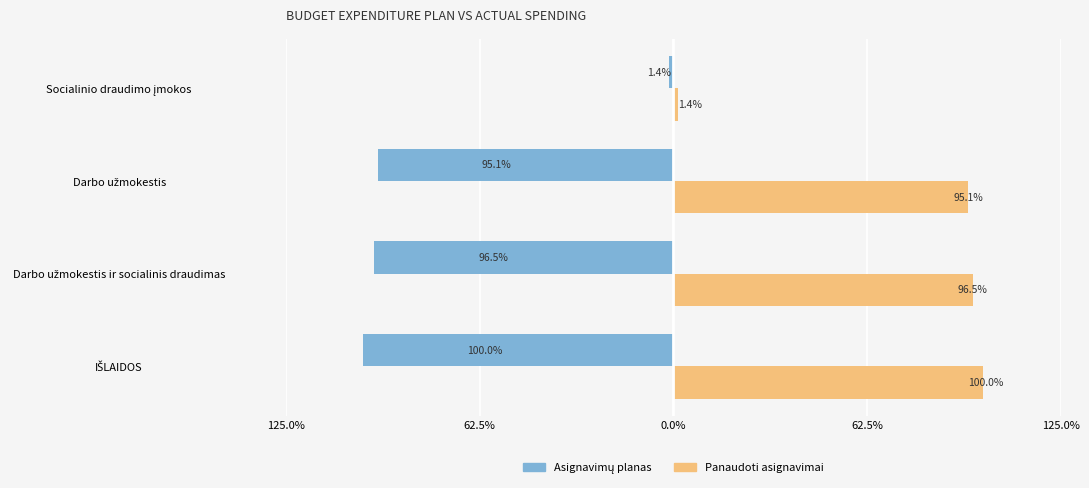

Reading right to left, what are all the values shown in this chart?

Asignavimų planas: -1.4	-95.1	-96.5	-100.0
Panaudoti asignavimai: 1.4	95.1	96.5	100.0